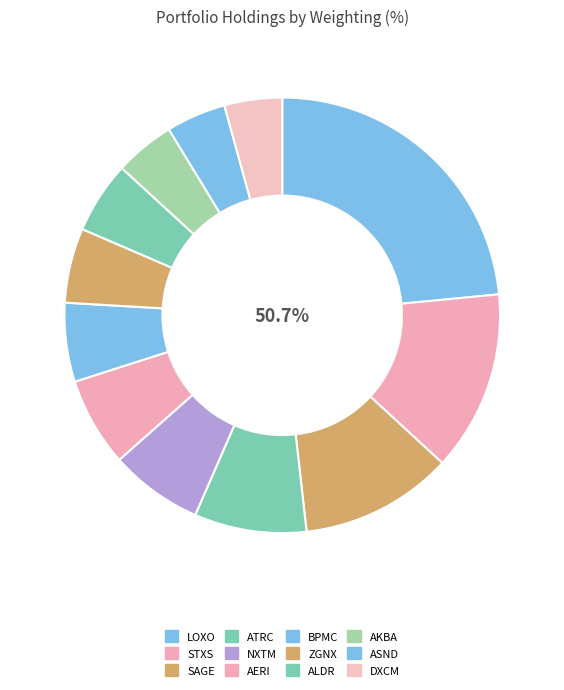

Combined, do AERIE PHARMACEUTICALS INC and DEXCOM INC account for over 50%?

No